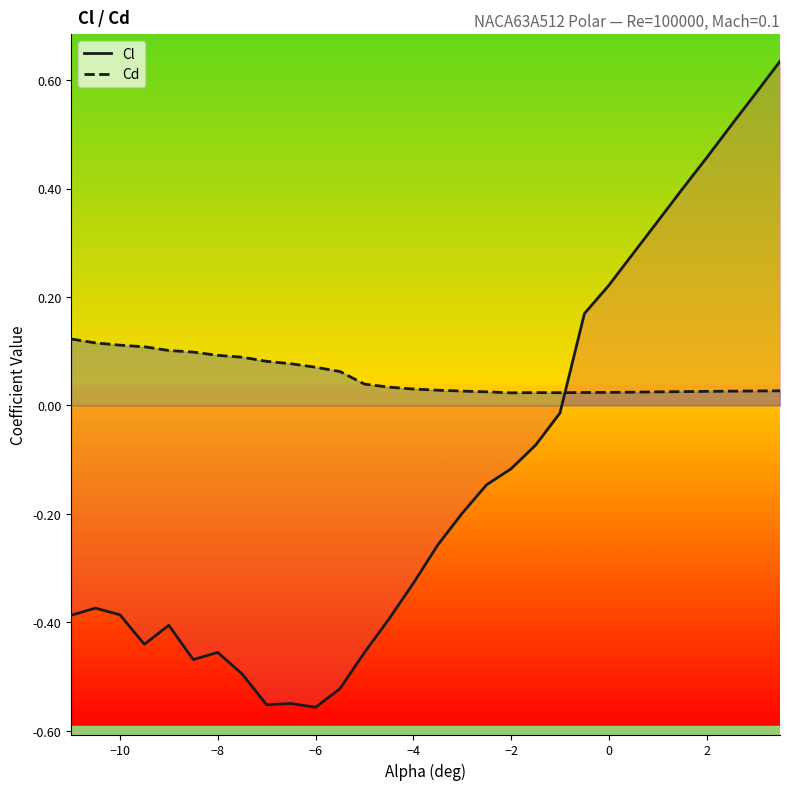

How many data points in Cl are above 0?

9